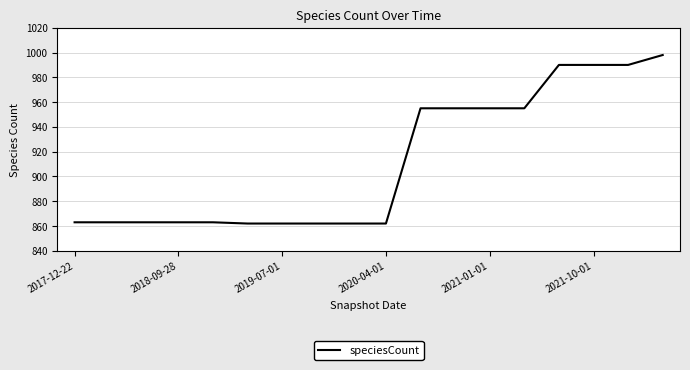

What is the greatest value displayed?

998